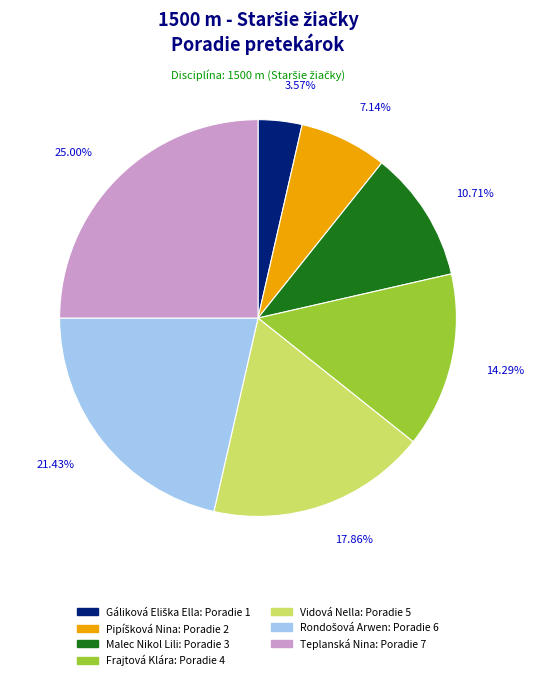

How many slices are in this pie chart?

7